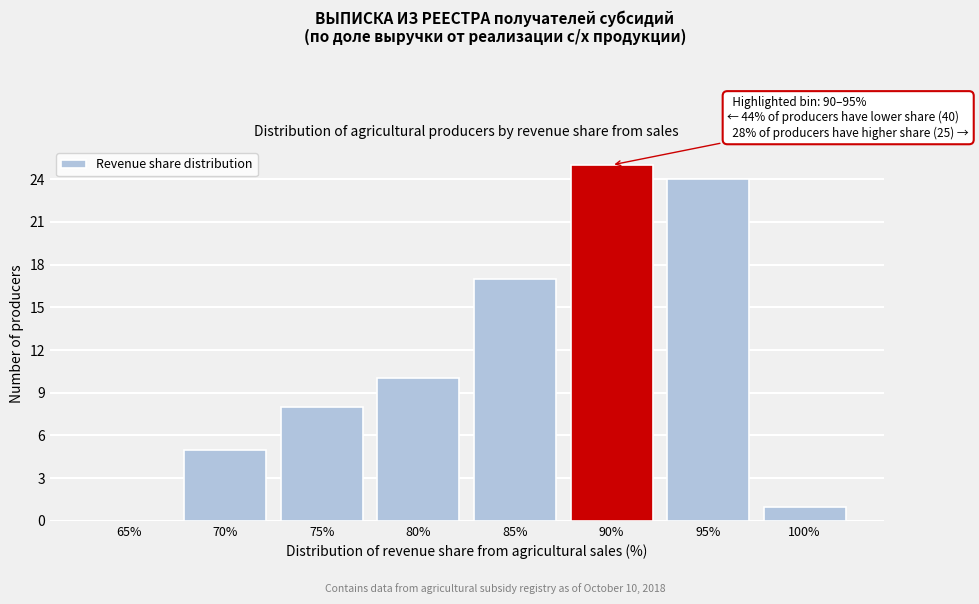

Reading left to right, extract all data points from this chart.

65%=0	70%=5	75%=8	80%=10	85%=17	90%=25	95%=24	100%=1